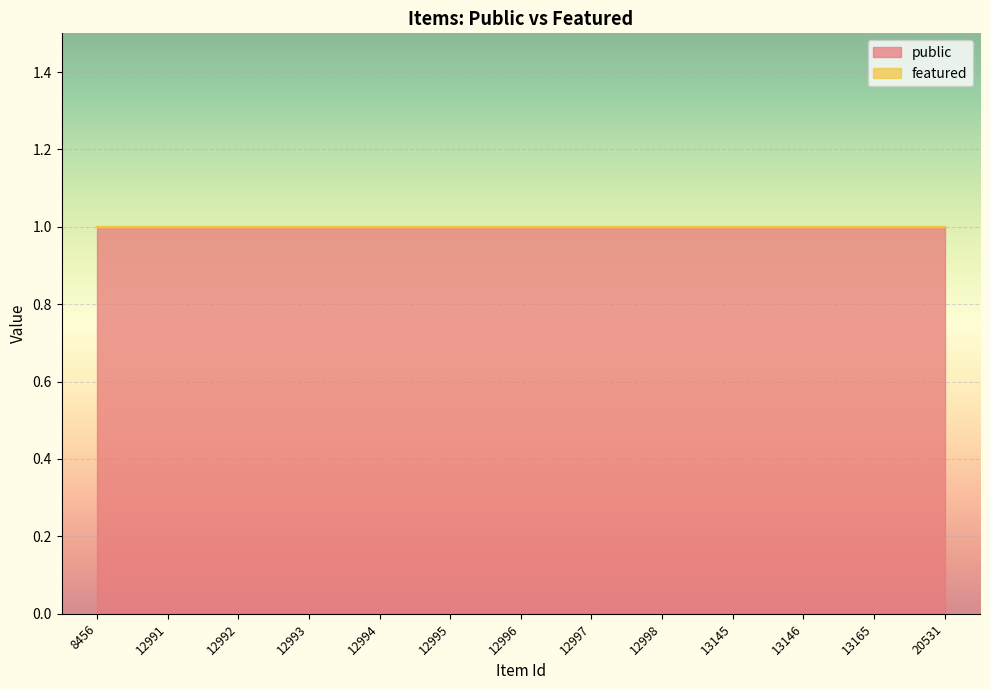

Where is public nearest to the value 1?

8456